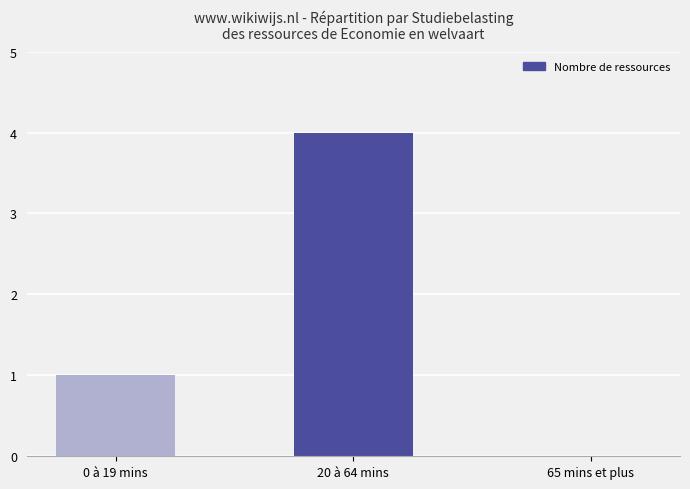

At which label is the value closest to 2?

0 à 19 mins